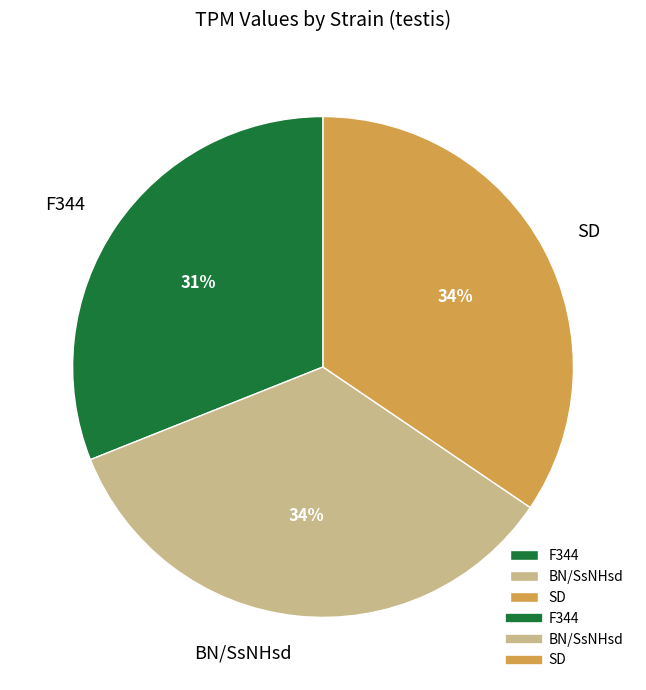

Is there a majority slice in this chart?

No